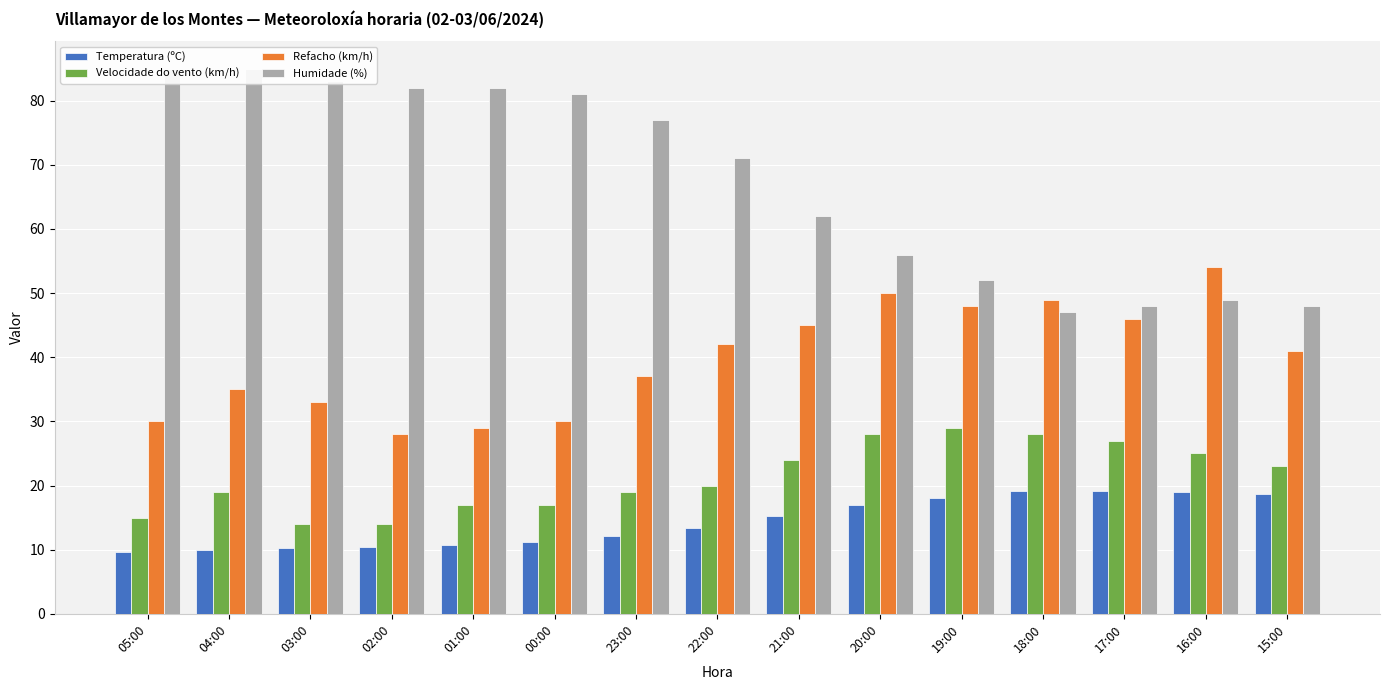

Which series has the largest total across all categories?

Humidade (%)